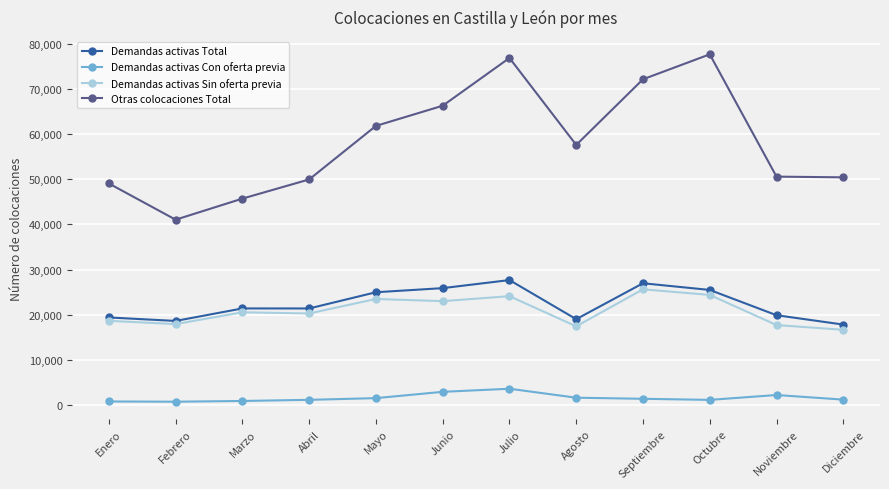

Does the chart have visible grid lines?

Yes